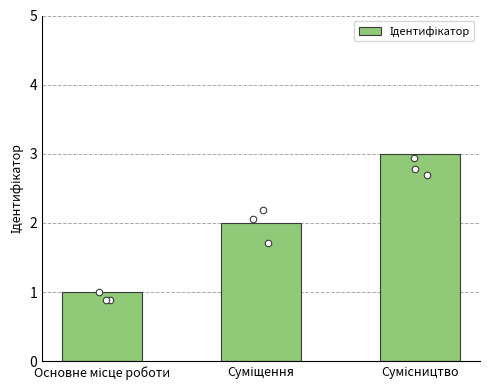

What is the change in value from Основне місце роботи to Суміщення?

+1